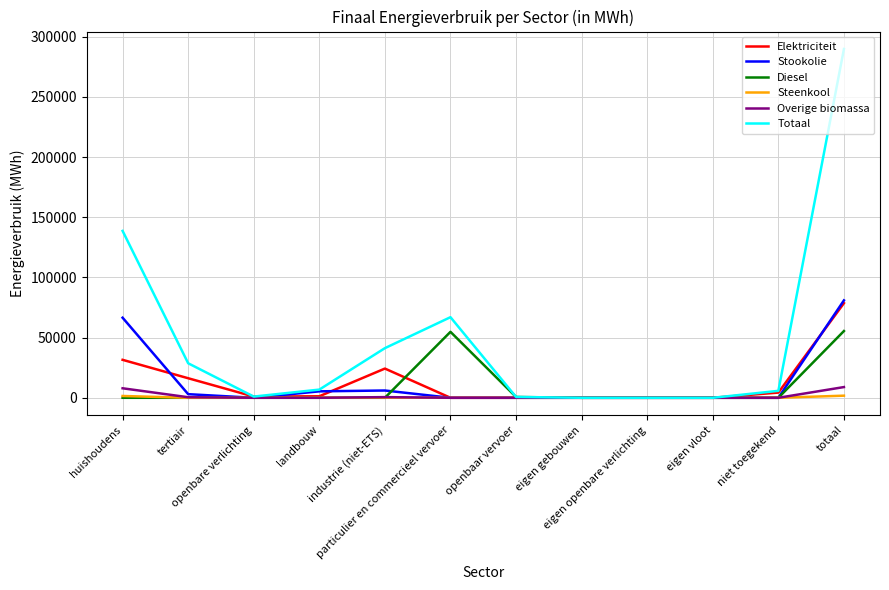

What is the sum of all Overige biomassa values?

17806.5